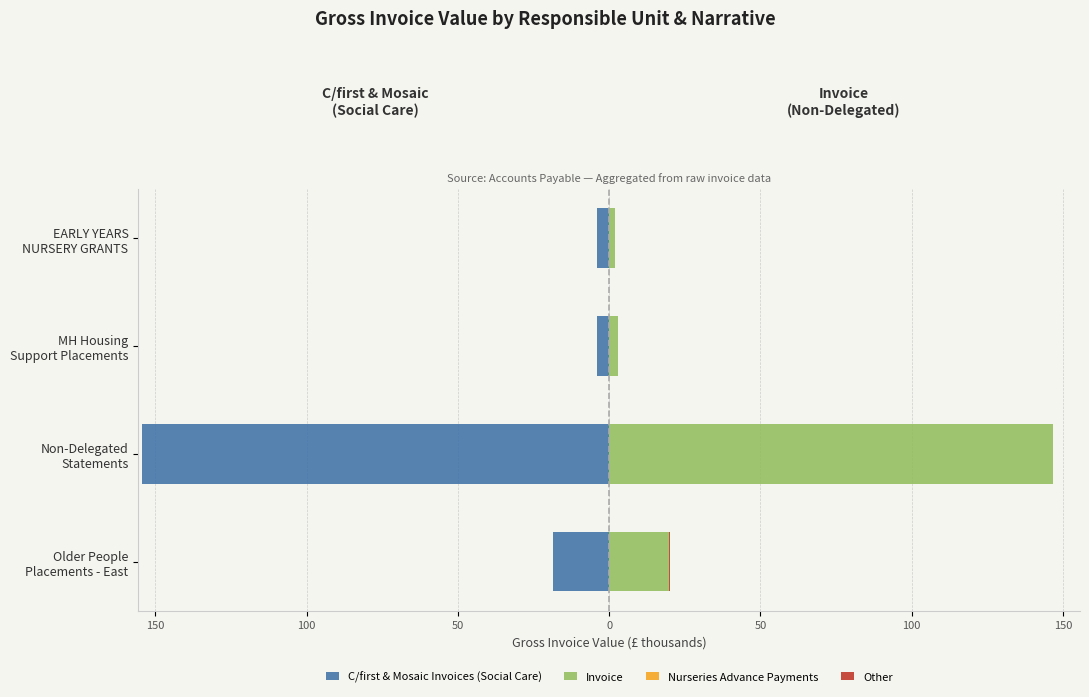

Count the number of data series in this chart.

4